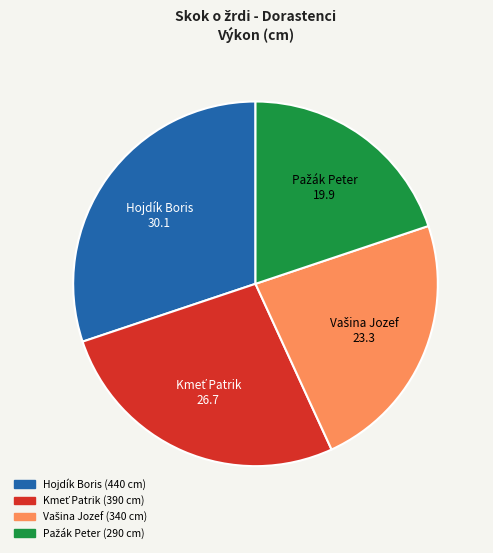

Is there any slice that represents more than half of the pie?

No